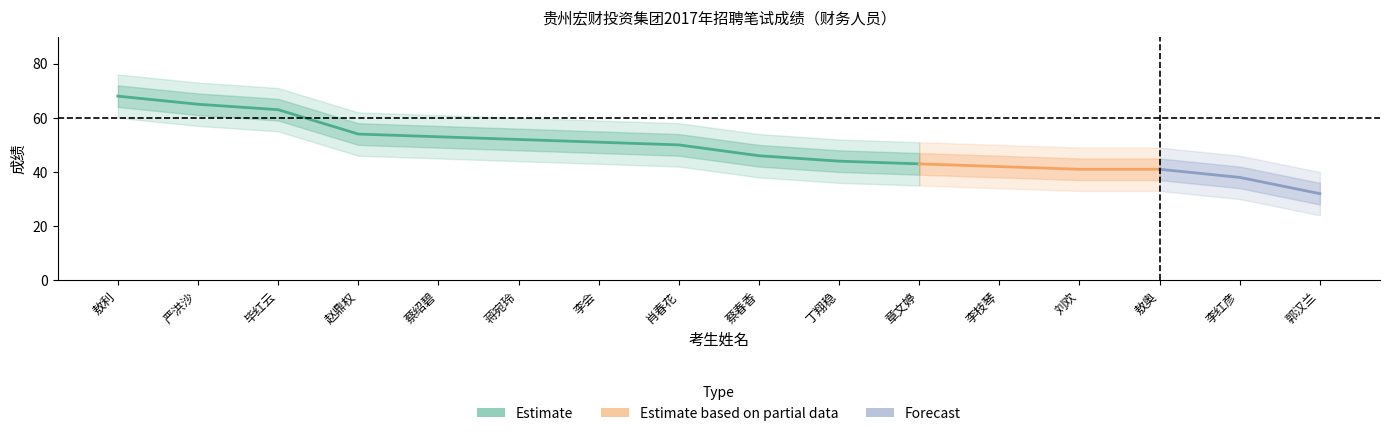

At which label does 成绩 reach its peak?

敖利